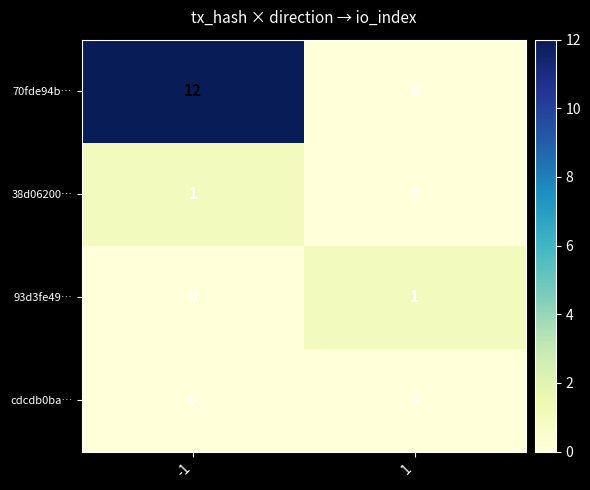

What is the maximum value shown in the chart?

12